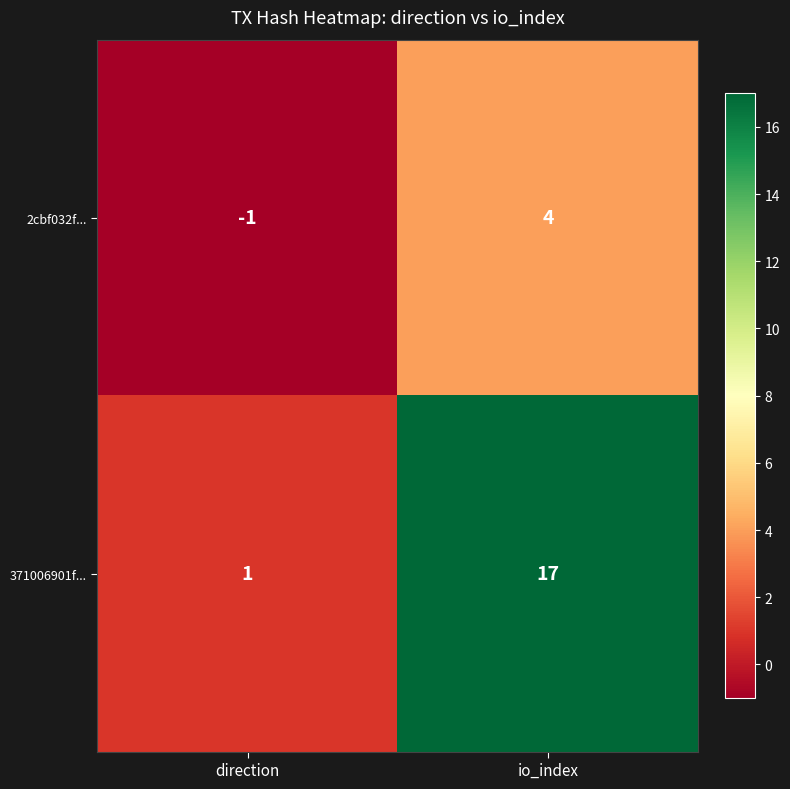

Where is 371006901f... nearest to the value 9?

direction